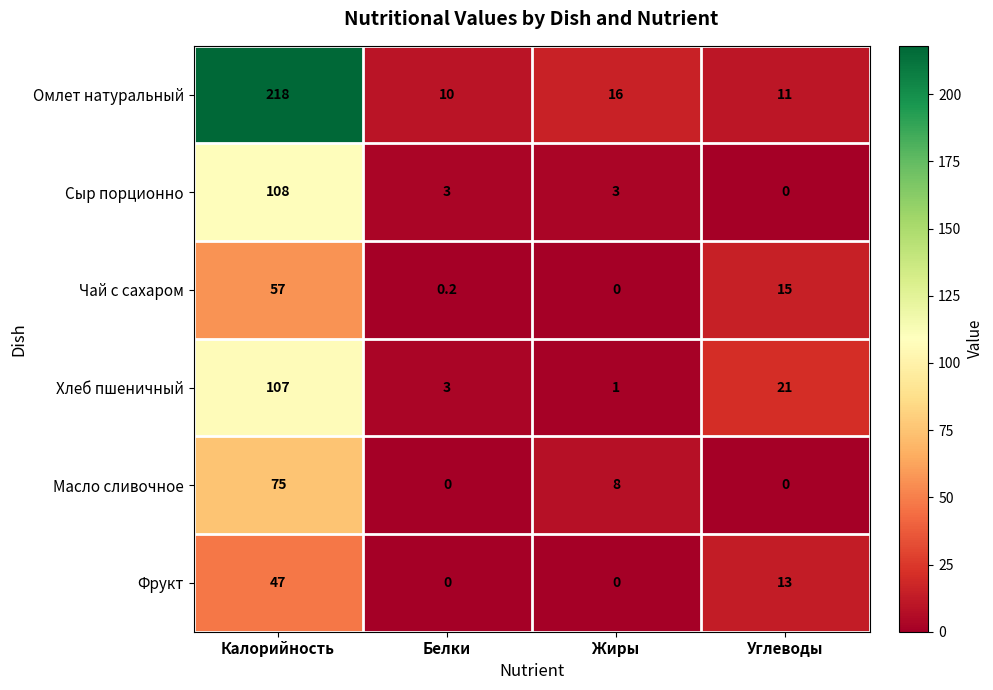

List the series in order of their peak value, lowest first.

Фрукт, Чай с сахаром, Масло сливочное, Хлеб пшеничный, Сыр порционно, Омлет натуральный